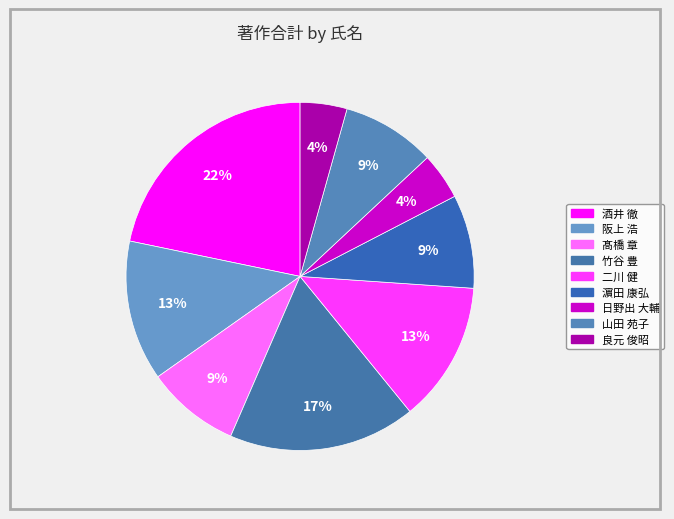

Is there any slice that represents more than half of the pie?

No